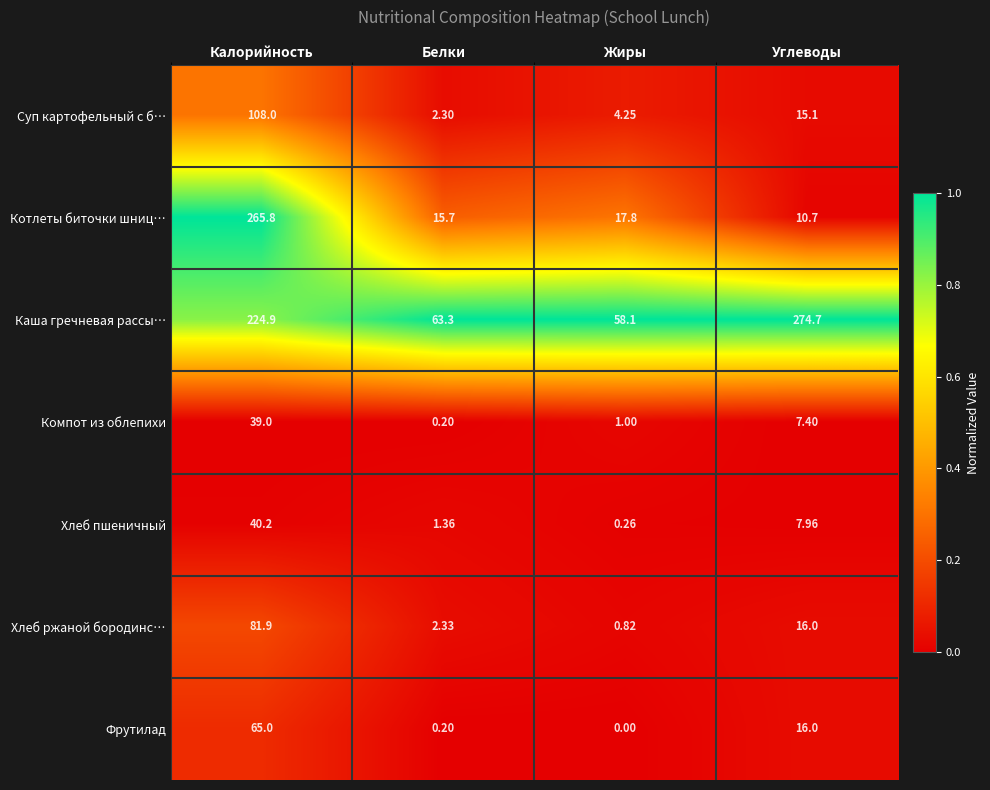

Which series has the largest total across all categories?

Каша гречневая рассы…